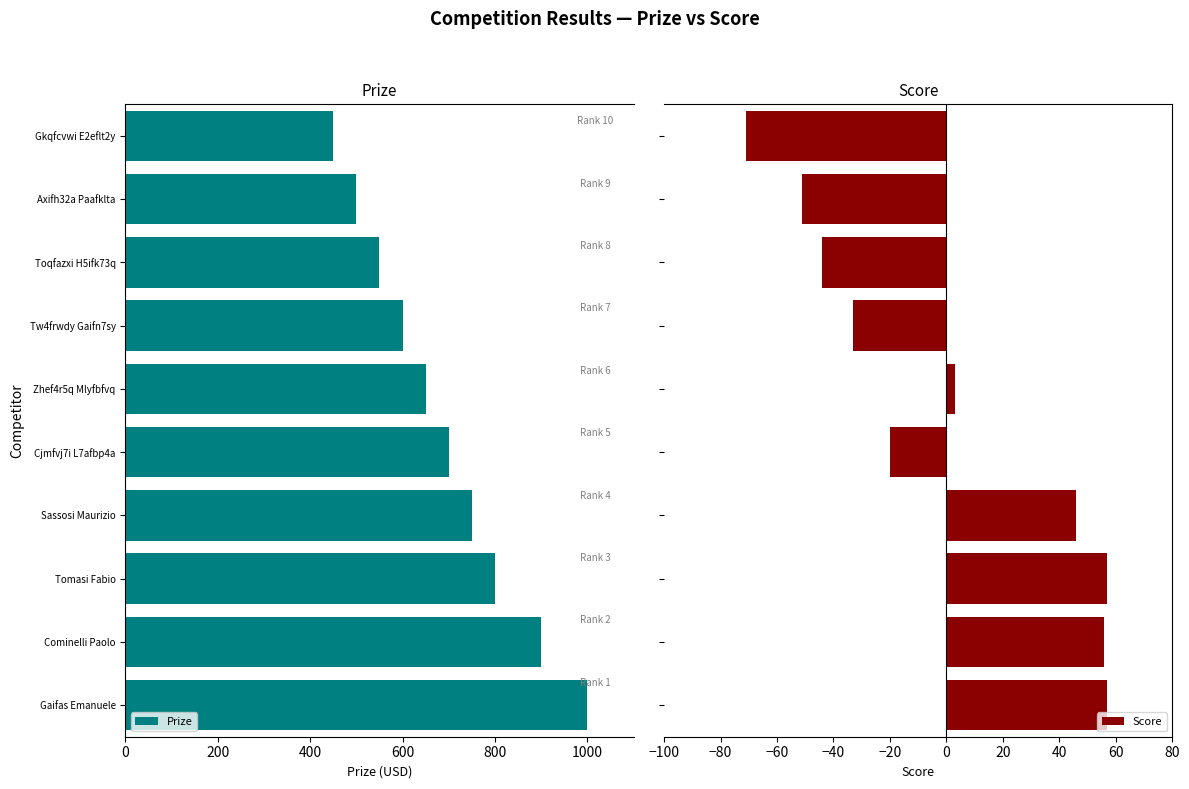

What is the difference between the maximum and minimum values in the Score series?

128